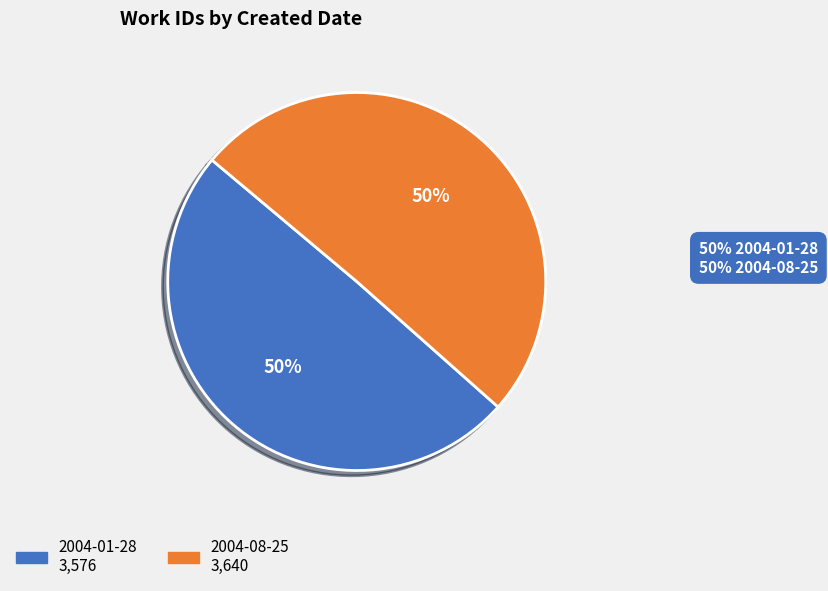

To the nearest percent, what is the average slice percentage?

50%